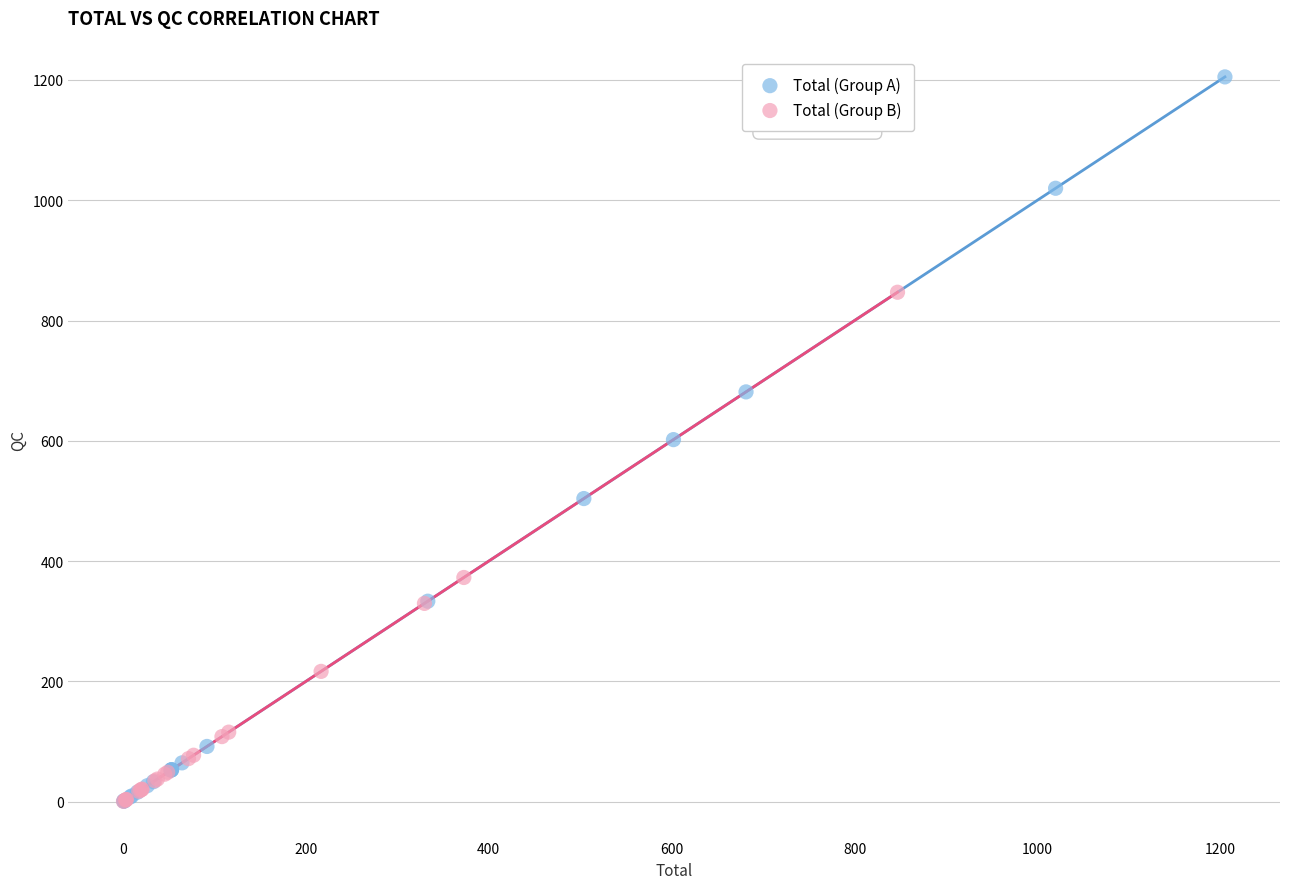

Which series reaches the maximum Y coordinate?

Total (Group A)